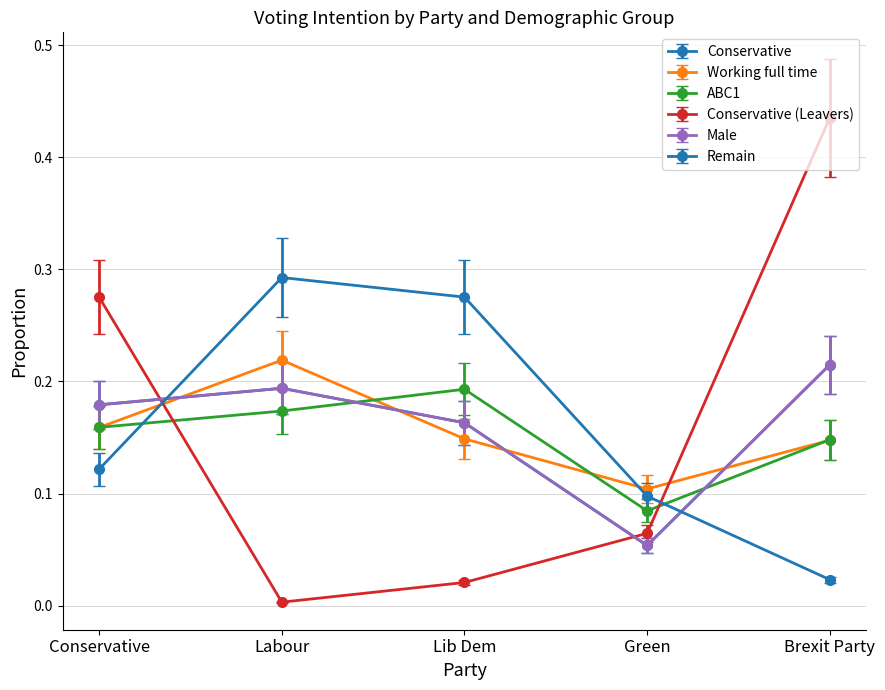

Is this an area chart (filled region under the line)?

No